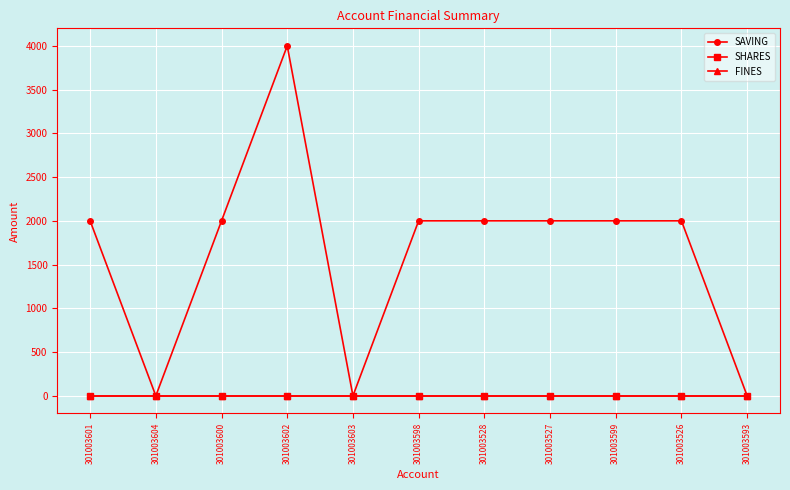

Which series has the widest spread of values?

SAVING